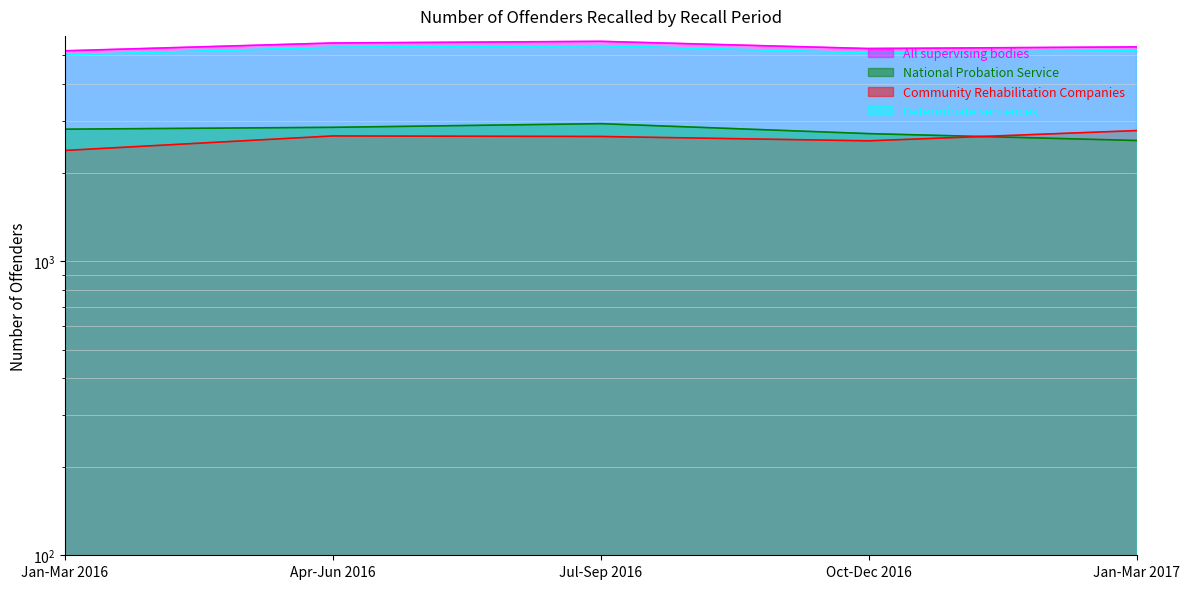

What is the spread (max minus min) of values at Jan-Mar 2017?

2777